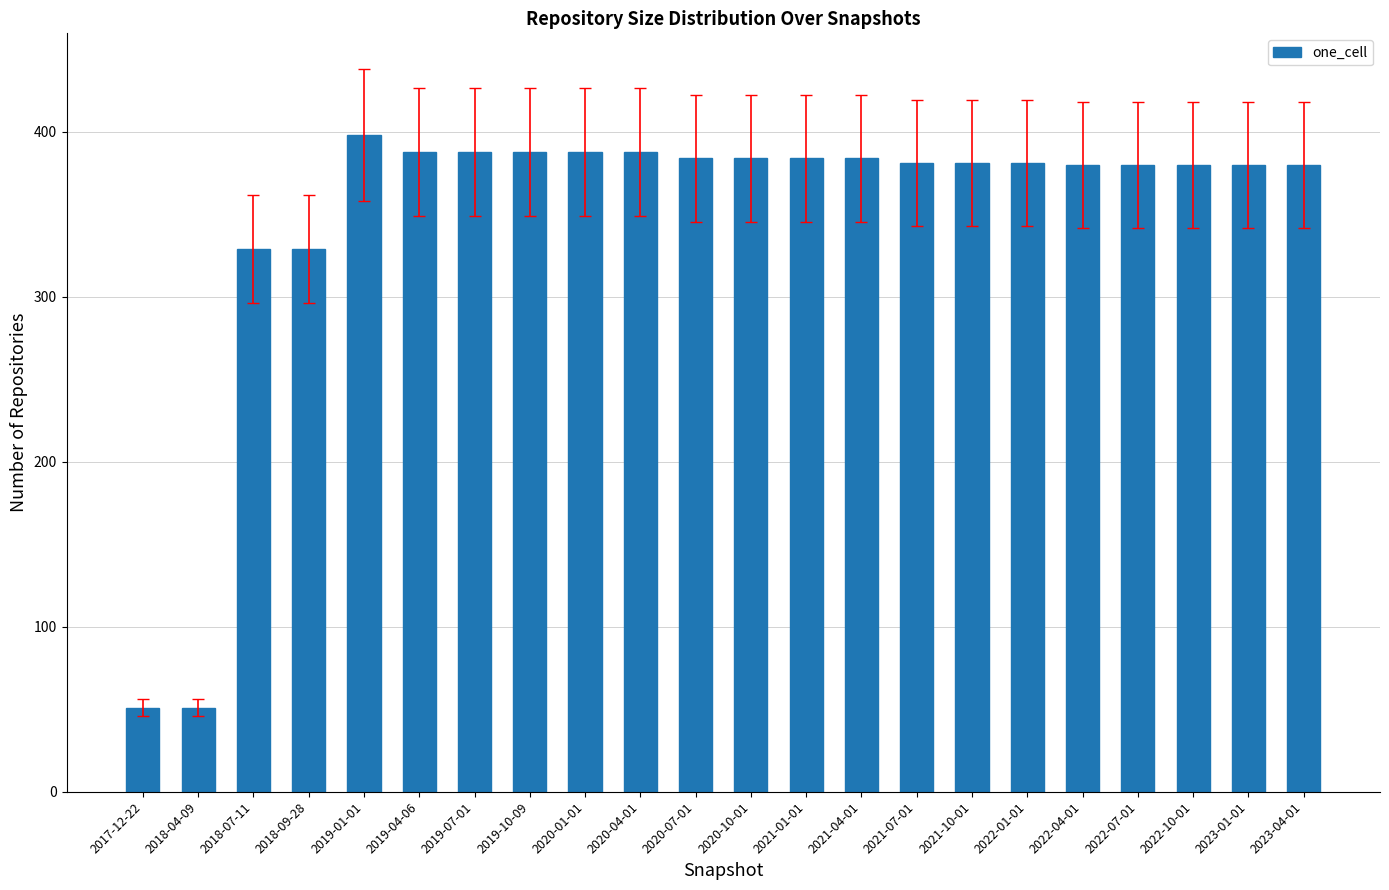

Are the bars horizontal?

No